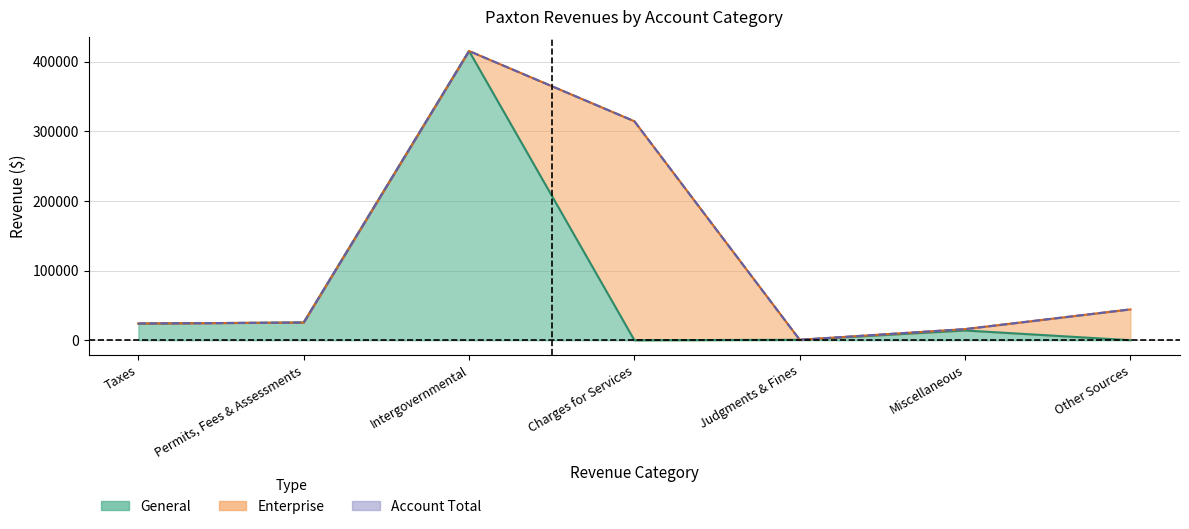

True or false: Account Total and General intersect in this chart.

False